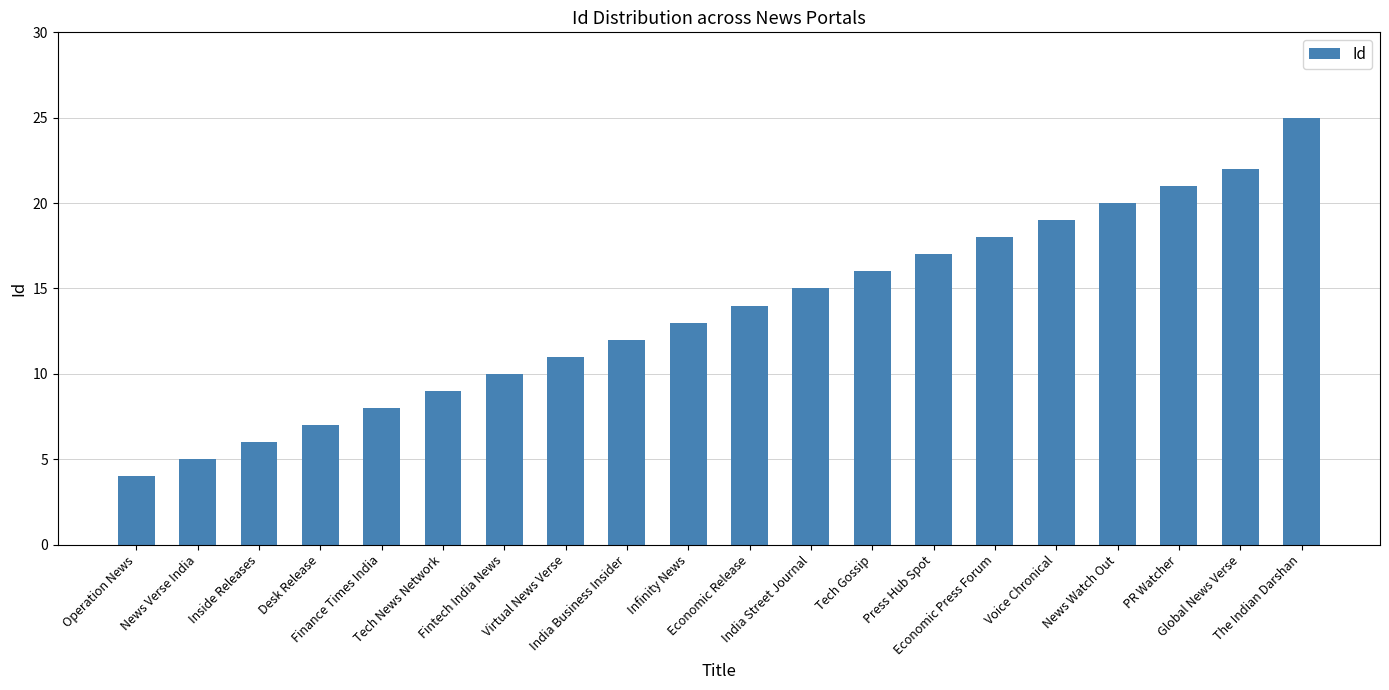

What is the sum of all values?

272